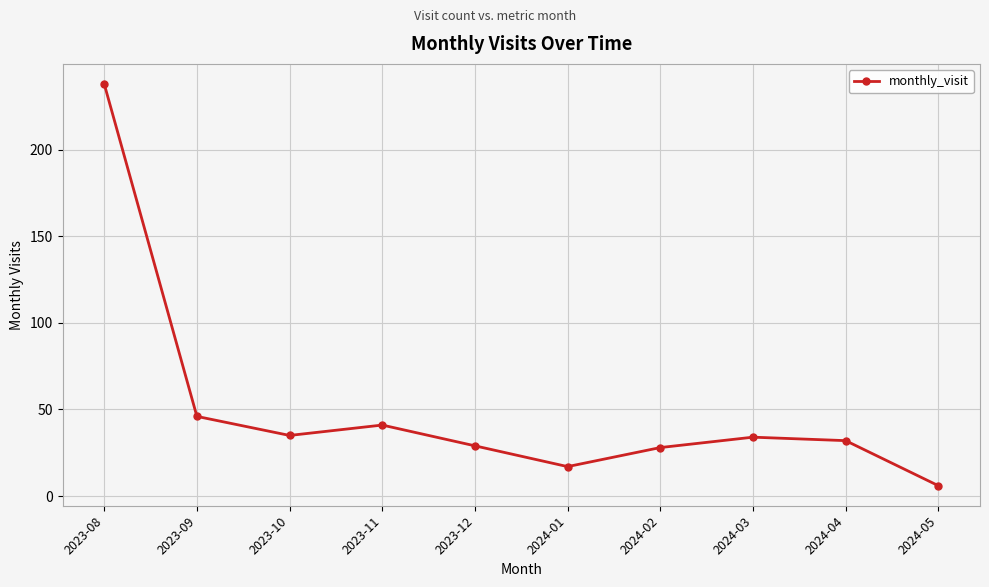

At which category does the chart reach its peak across all series?

2023-08